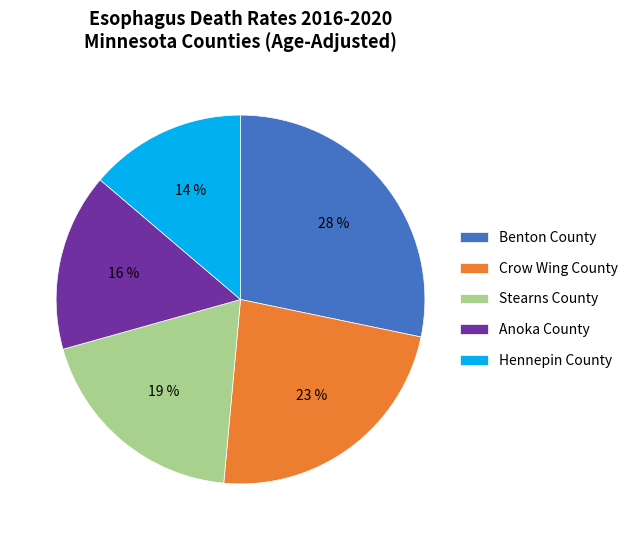

Is there any slice that represents more than half of the pie?

No